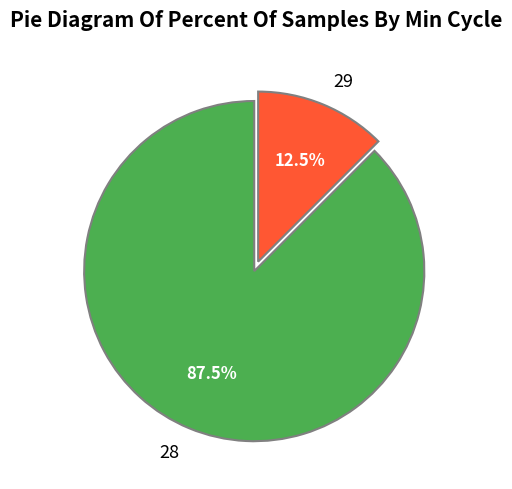

Which slice is the largest?

28